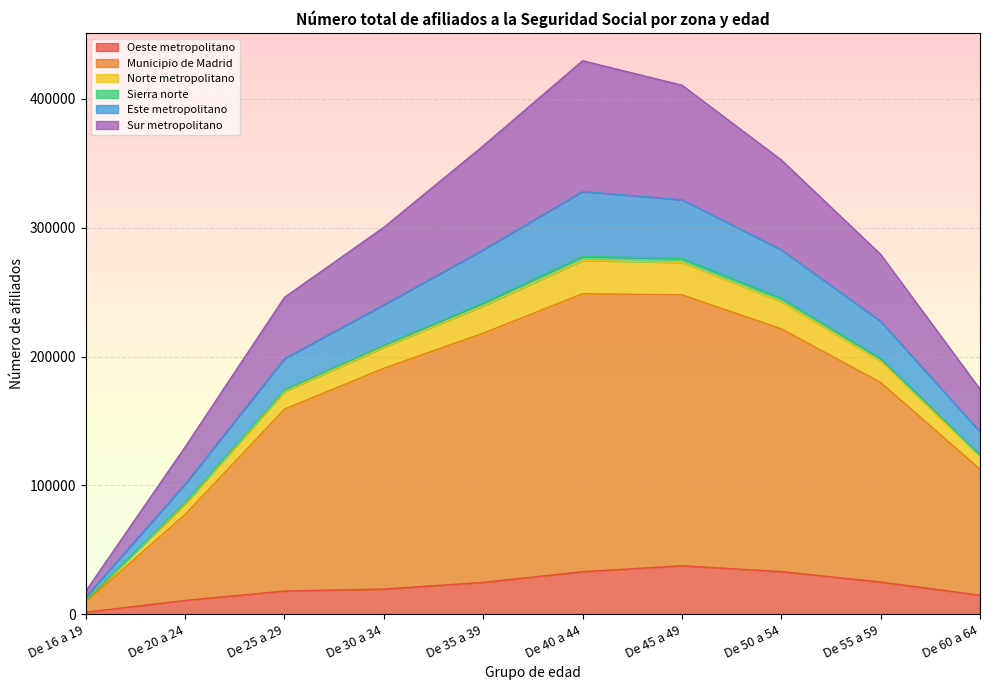

What is the maximum value for Oeste metropolitano?

37542